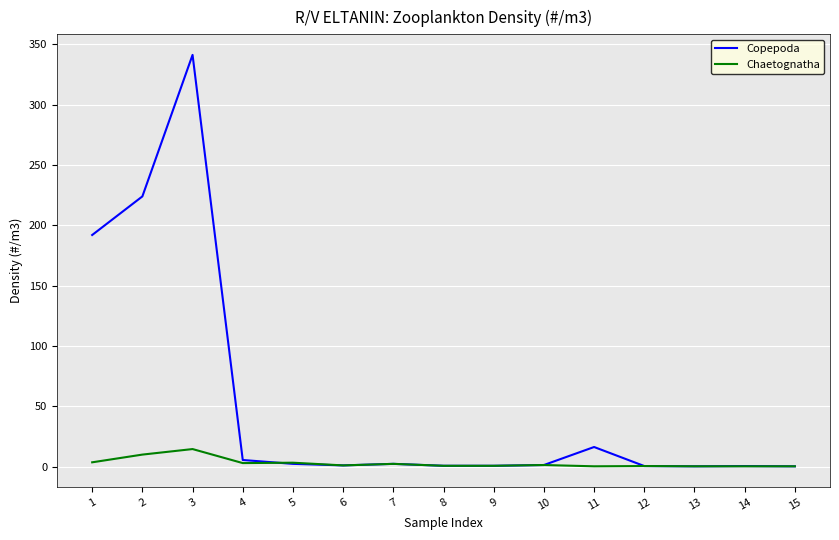

Is the value of Copepoda at 2 greater than the value of Chaetognatha at 15?

Yes